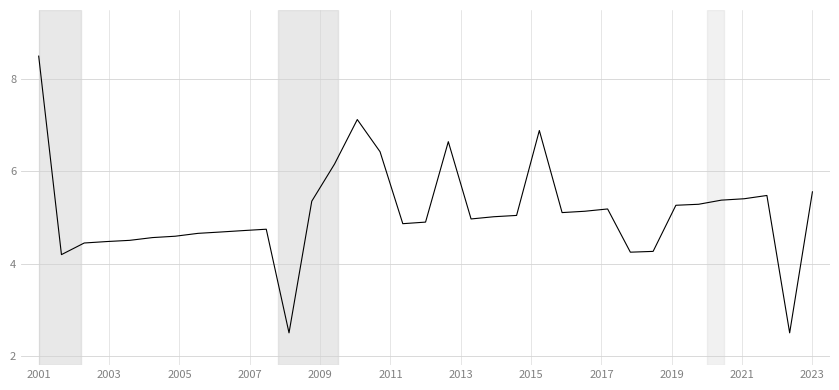

What is the difference between the maximum and minimum values?

6.0